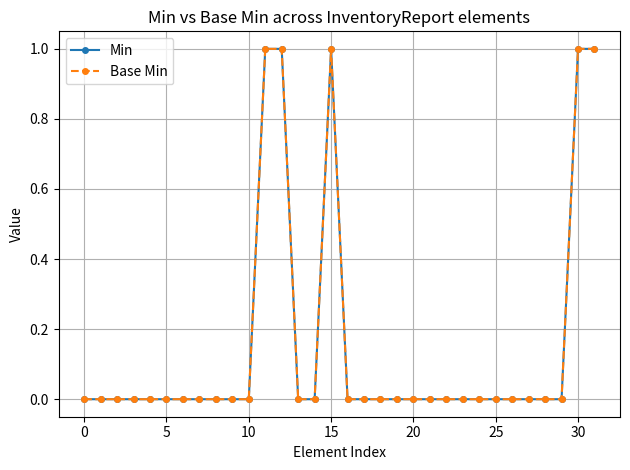

True or false: Base Min and Min cross at least once.

False